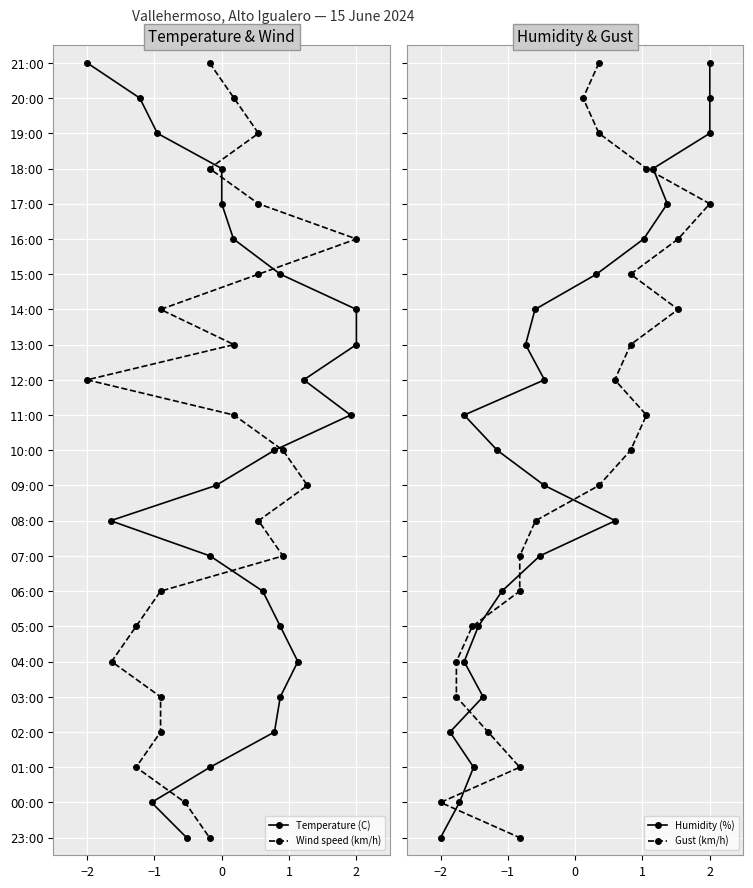

True or false: Wind speed (km/h) and Humidity (%) cross at least once.

False